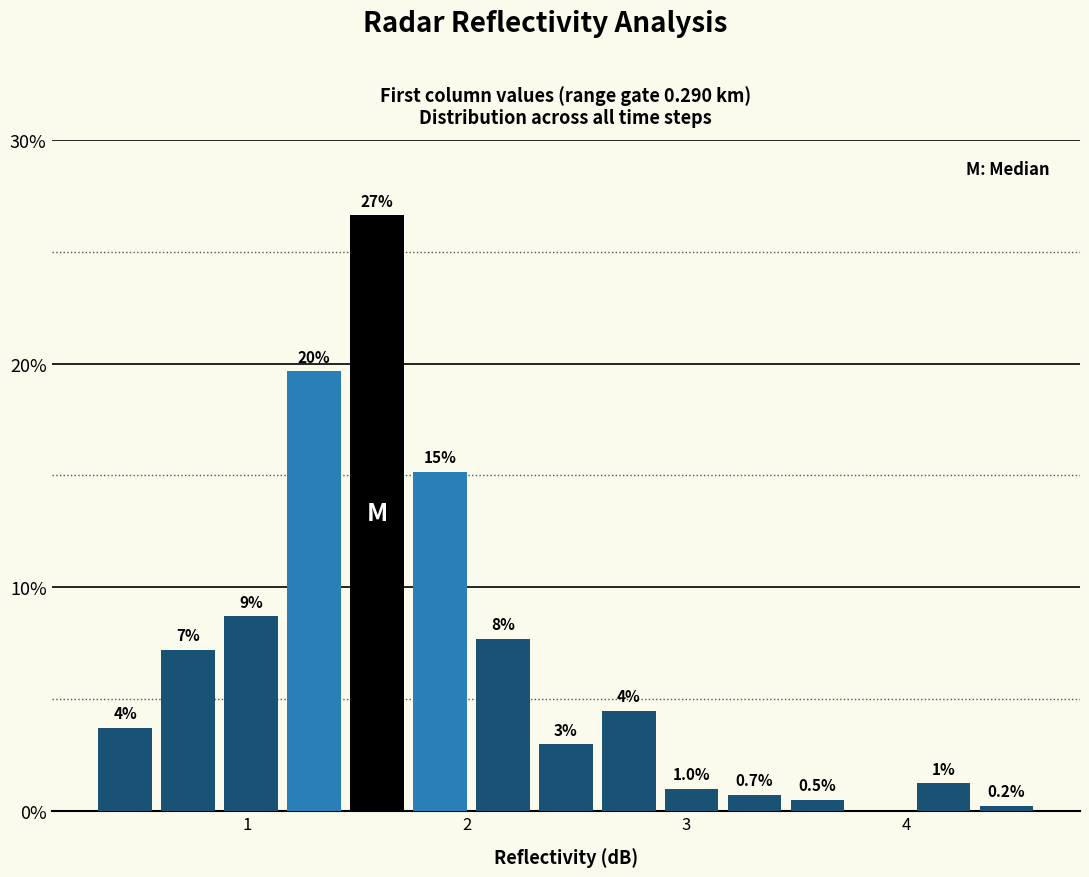

Read against the x-axis, roughly where is the centre of the tallest bar?

1.6